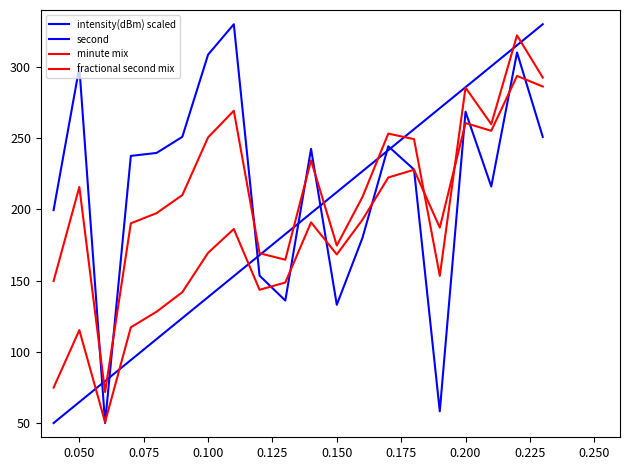

Where does the fractional second mix series first go above 186?

0.200